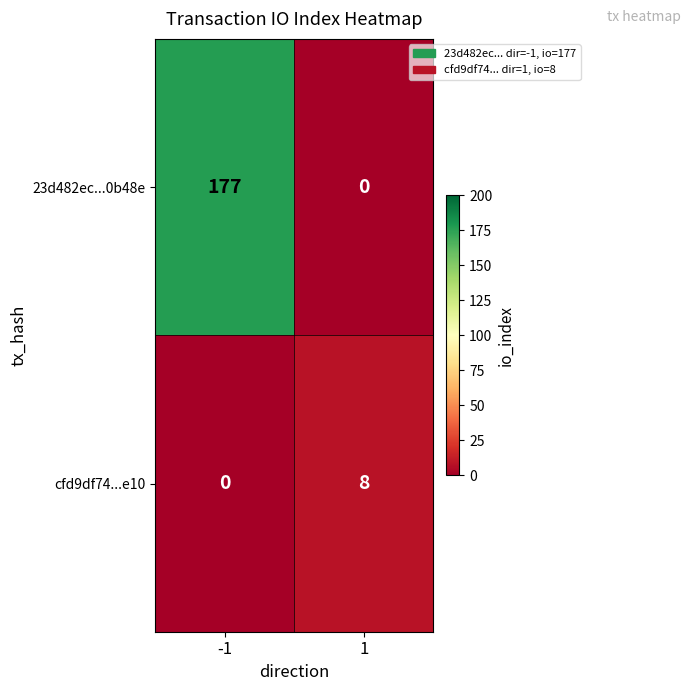

What is the difference between the cfd9df74...e10 values at 1 and -1?

8